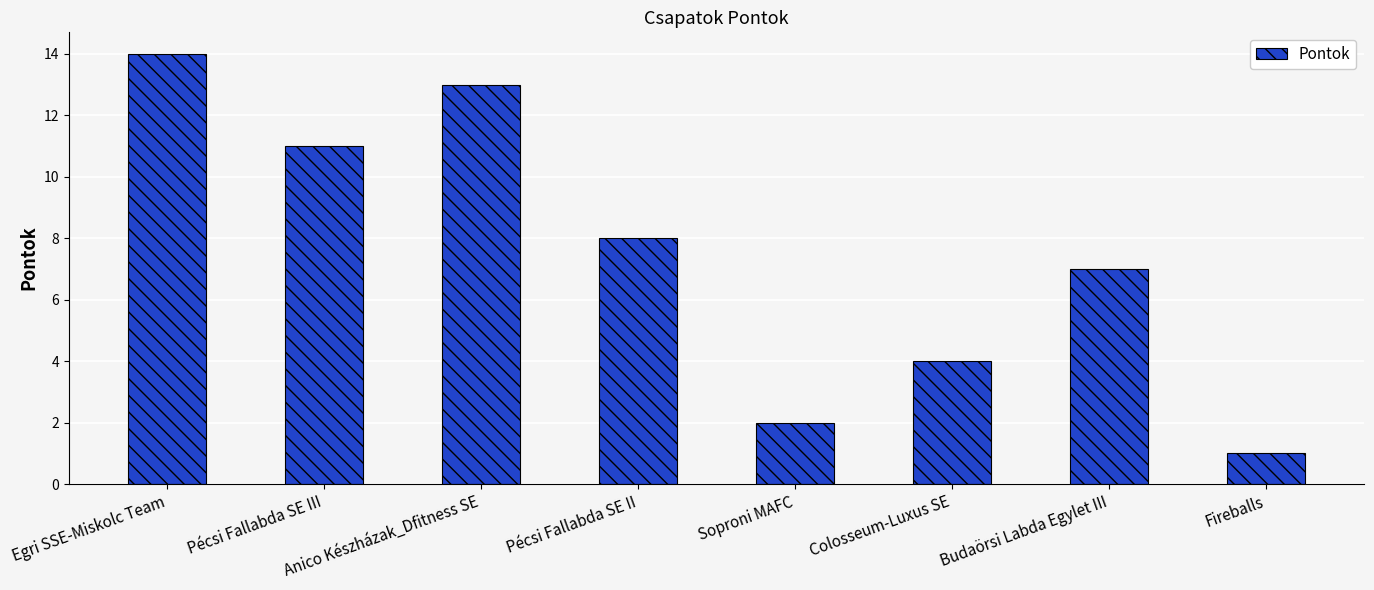

What is the value of the 8th bar from the left?

1